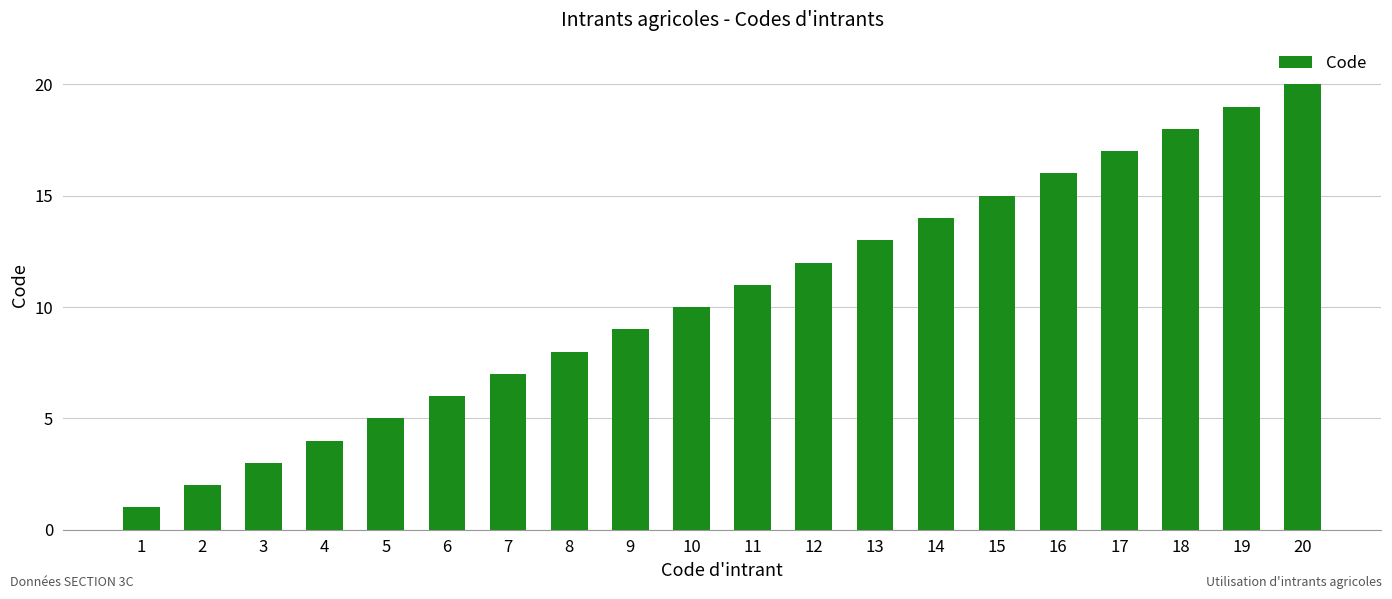

Is it true that the value at 4 is 1?

False